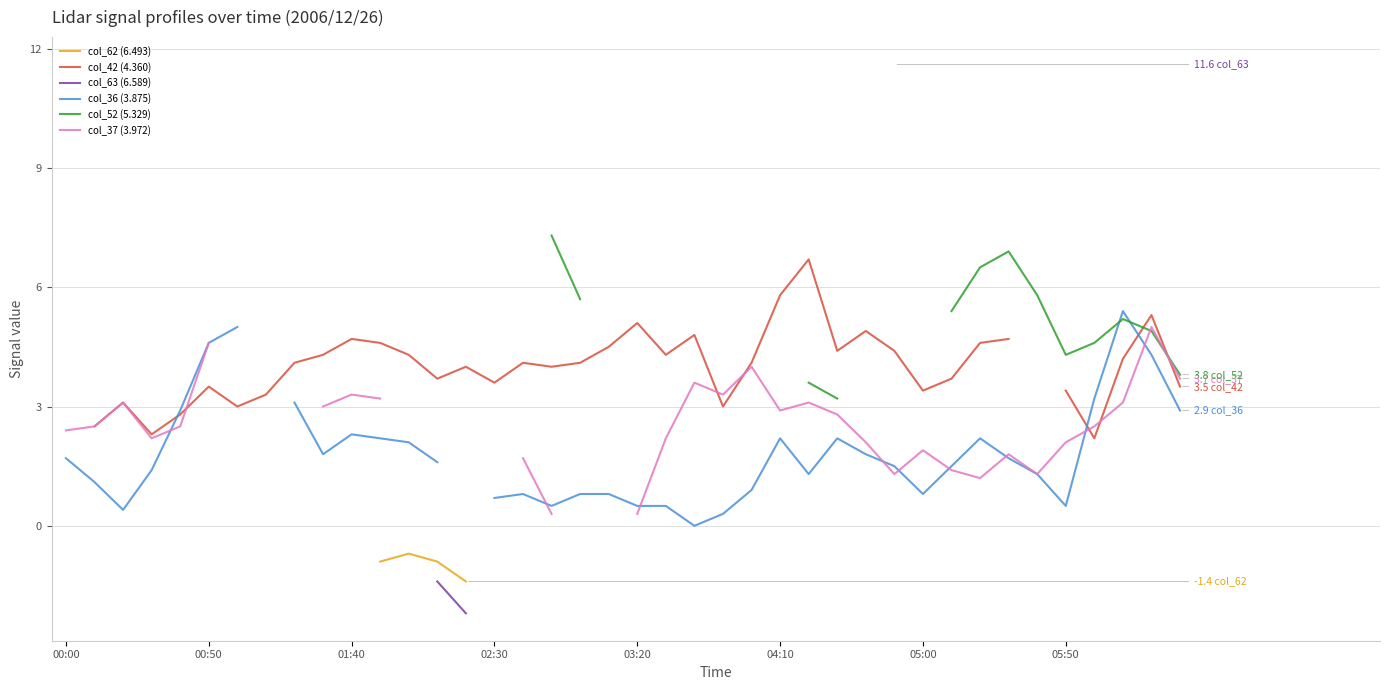

At which category does col_52 (5.329) reach its first local peak?

33